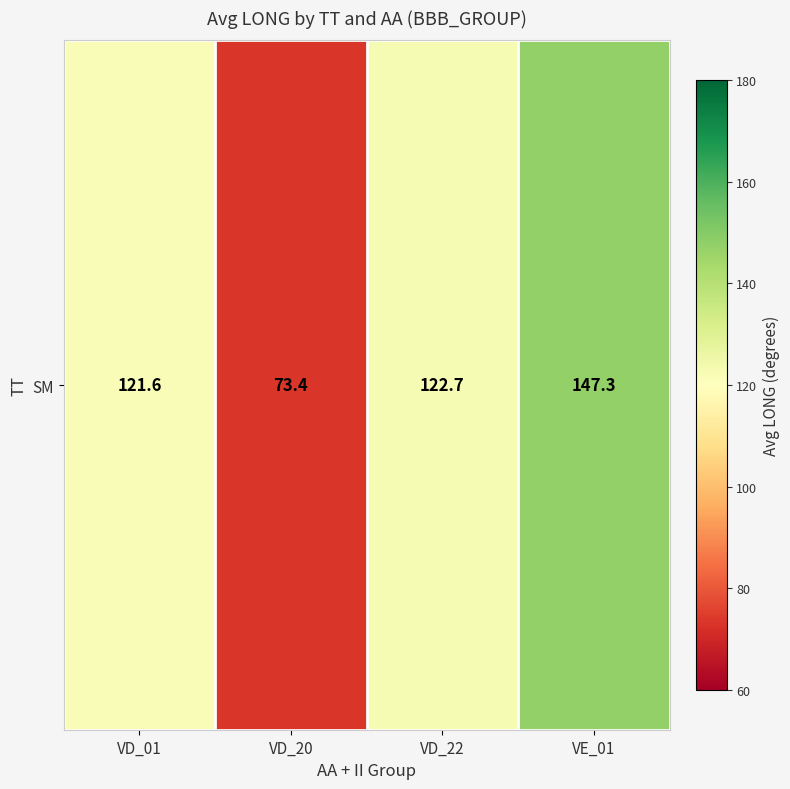

Reading right to left, extract all data points from this chart.

VE_01=147.3	VD_22=122.7	VD_20=73.4	VD_01=121.6